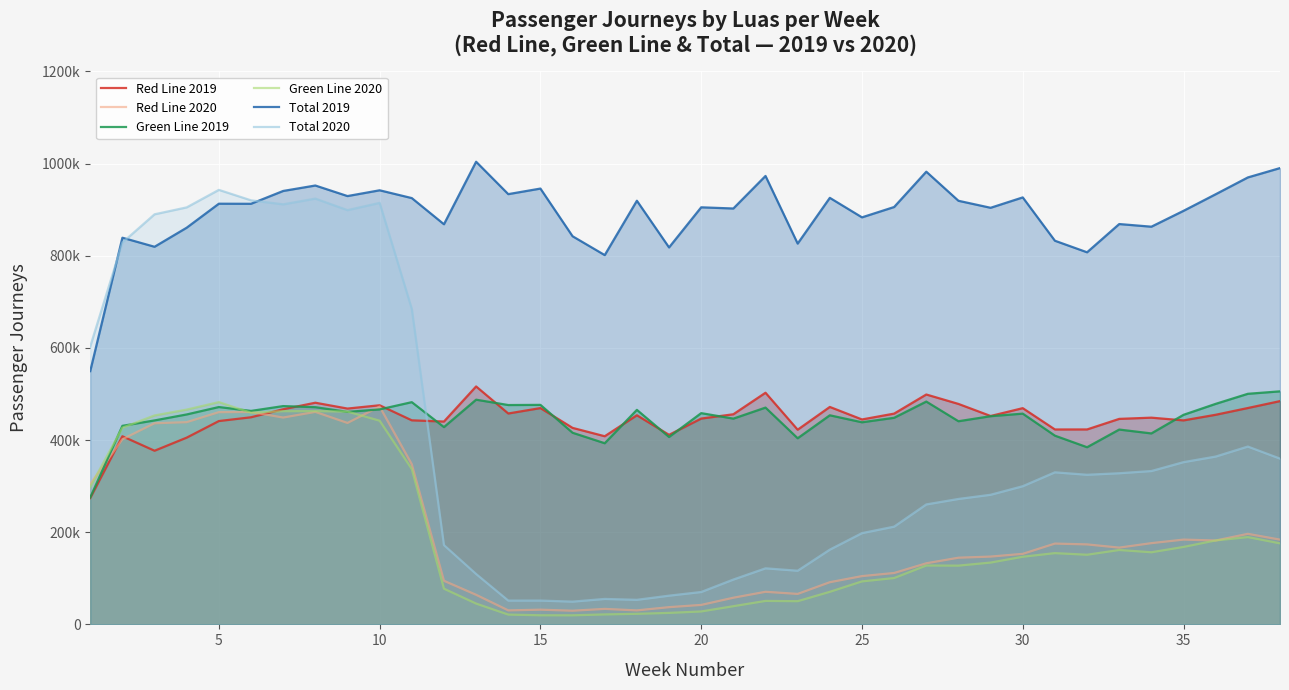

What are all the series names shown in the legend?

Red Line 2019, Red Line 2020, Green Line 2019, Green Line 2020, Total 2019, Total 2020